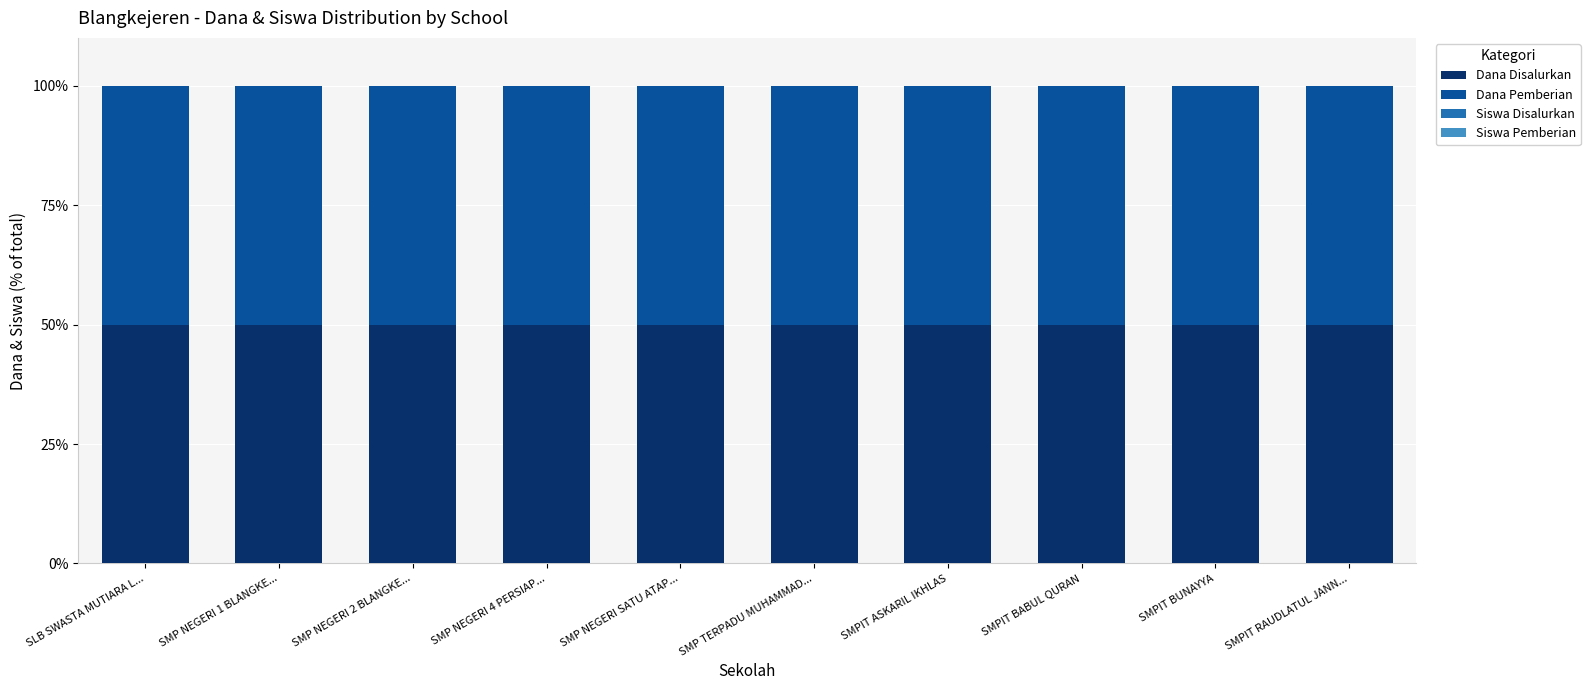

What is the highest value of the Dana Disalurkan series?

50.0